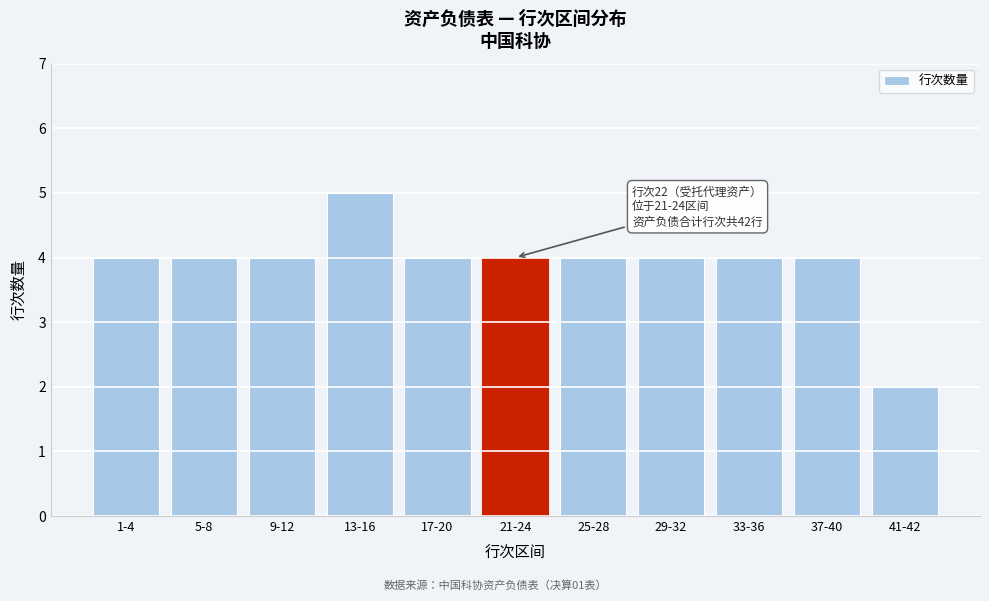

Reading left to right, list all the values displayed in this chart.

4	4	4	5	4	4	4	4	4	4	2